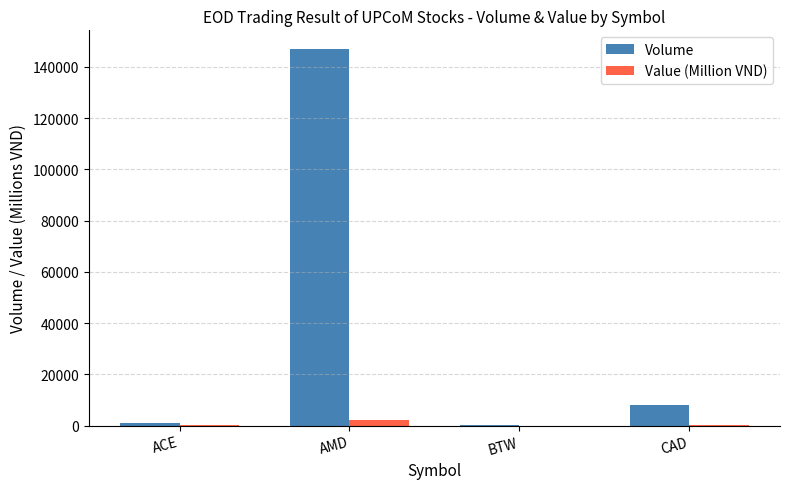

Which series changed the most between AMD and BTW?

Volume